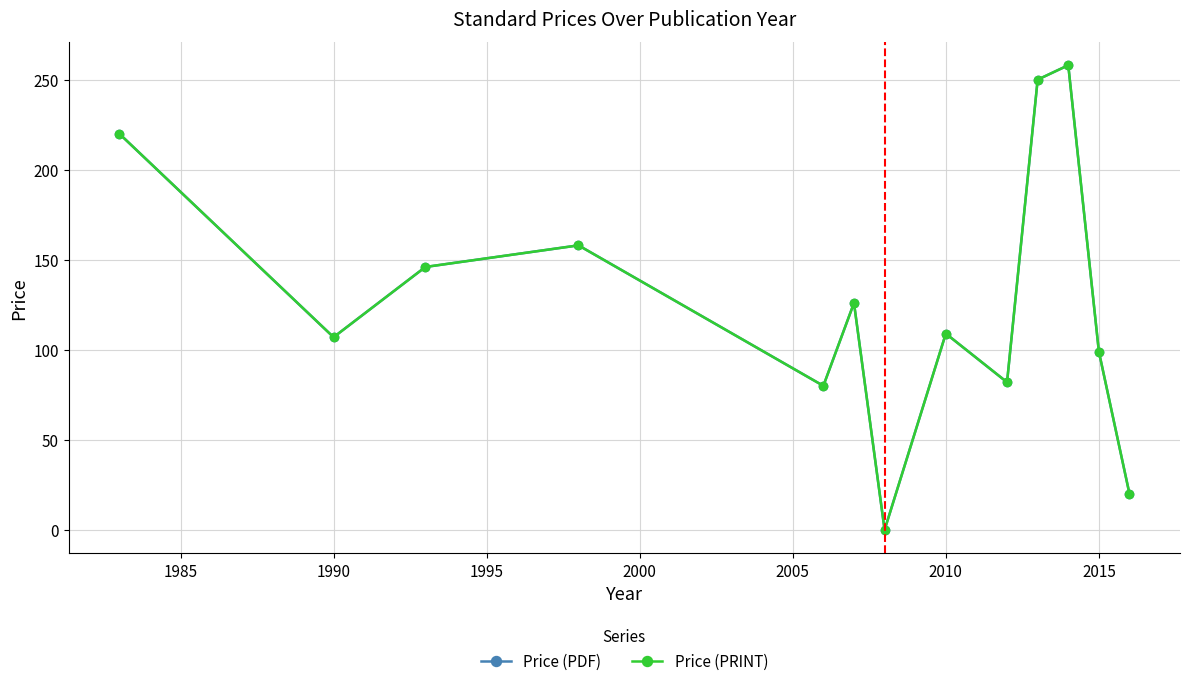

List the series in order of their peak value, highest first.

Price (PDF), Price (PRINT)